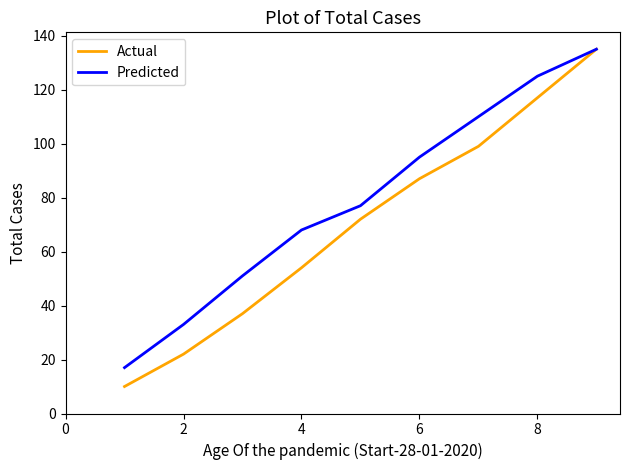

Which series has the largest total across all categories?

Predicted